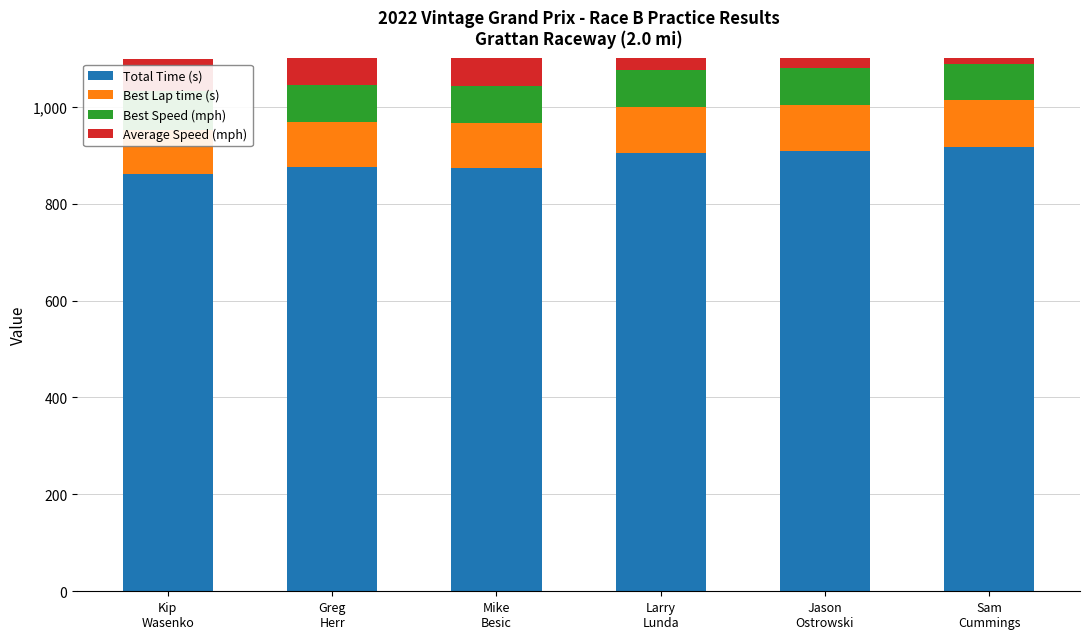

At how many categories does at least one series exceed 437?

6